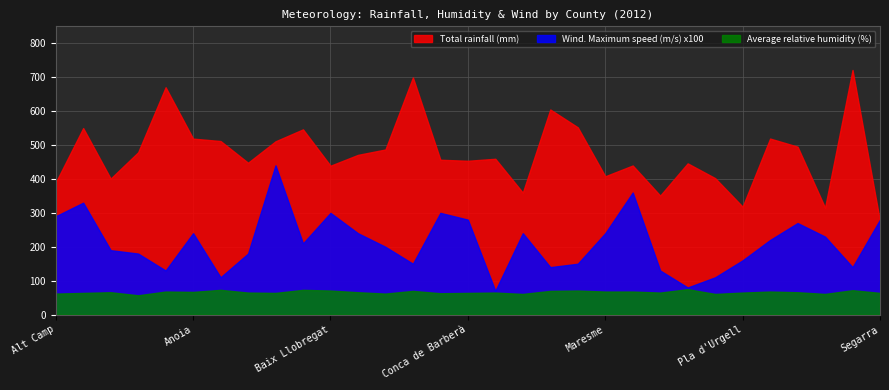

What is the sum of all Wind. Maximum speed (m/s) x100 values?

6590.0